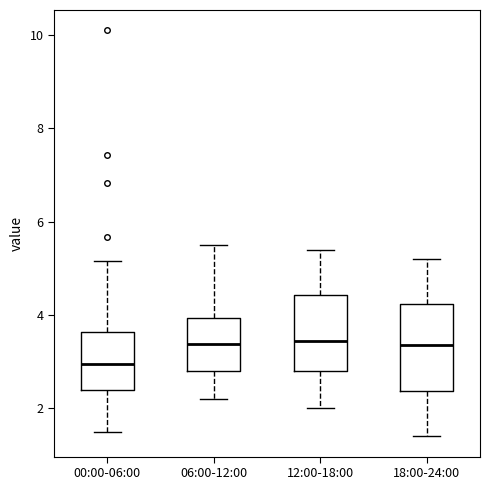

Reading left to right, transcribe this box plot: for each box, give where its median line is, the range the box spans, and where its two whiskers end, as read against the y-axis. The values are not printed on the chart, so give them approximately, as read against the axis.

00:00-06:00: median 3.0, box 2.4 to 3.6, whiskers 1.6 to 5.2
06:00-12:00: median 3.4, box 2.8 to 4.0, whiskers 2.2 to 5.6
12:00-18:00: median 3.4, box 2.8 to 4.4, whiskers 2.0 to 5.4
18:00-24:00: median 3.4, box 2.4 to 4.2, whiskers 1.4 to 5.2